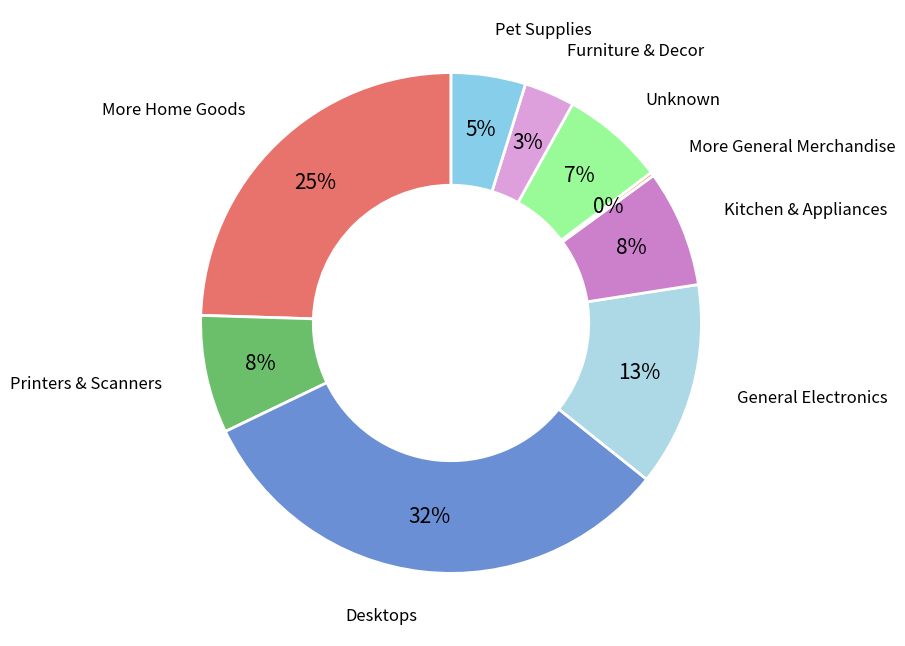

What percentage is the Kitchen & Appliances slice, to the nearest percent?

8%